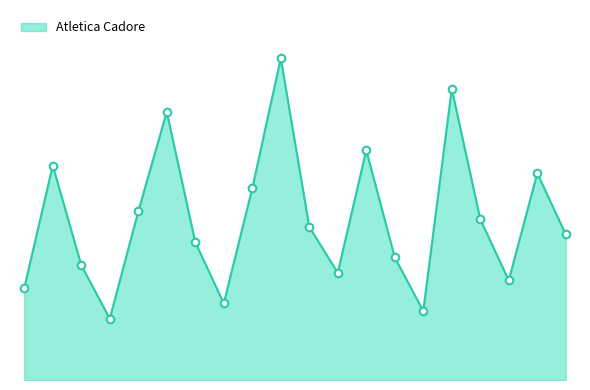

Is this an area chart (filled region under the line)?

Yes